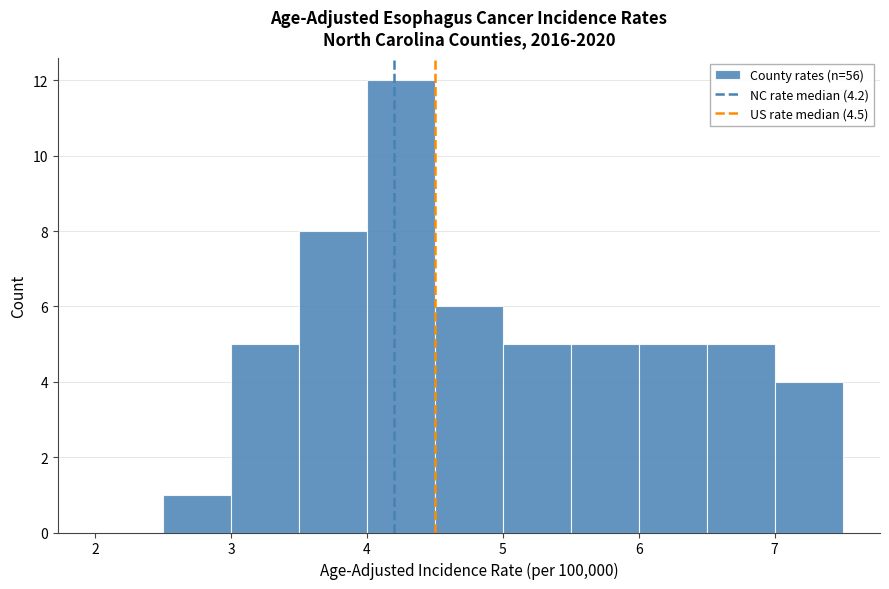

Reading left to right, transcribe this chart: for each bar, give the range it covers on the x-axis and its height. The values are not printed on the chart, so give them approximately, as read against the axis.

2.0 to 2.5: 0
2.5 to 3.0: 1
3.0 to 3.5: 5
3.5 to 4.0: 8
4.0 to 4.5: 12
4.5 to 5.0: 6
5.0 to 5.5: 5
5.5 to 6.0: 5
6.0 to 6.5: 5
6.5 to 7.0: 5
7.0 to 7.5: 4